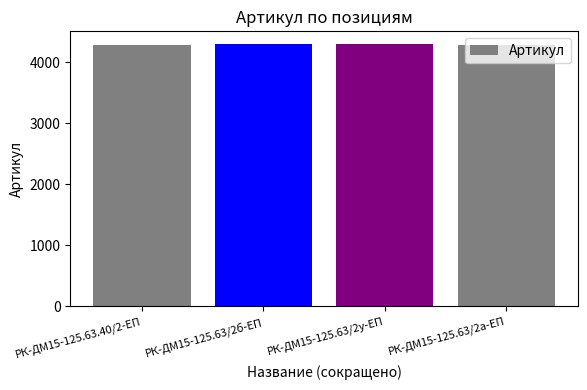

What is the minimum value shown in the chart?

4285